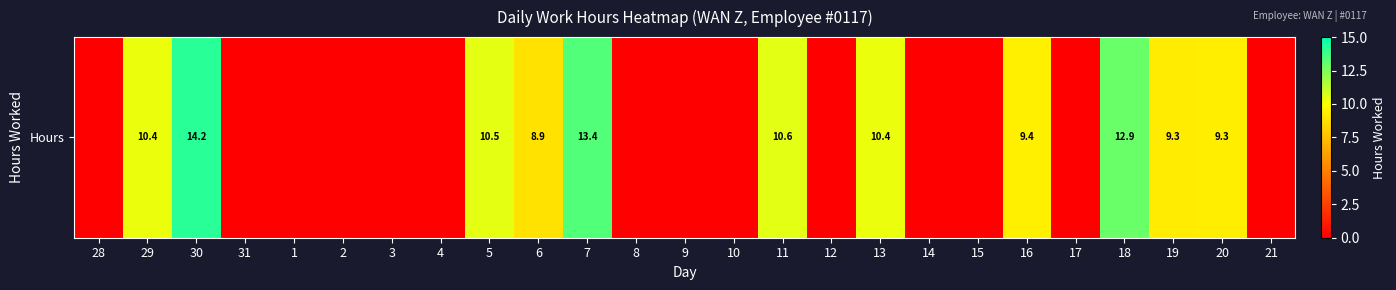

List the labels in order of value, smallest first.

28, 31, 1, 2, 3, 4, 8, 9, 10, 12, 14, 15, 17, 21, 6, 19, 20, 16, 29, 13, 5, 11, 18, 7, 30